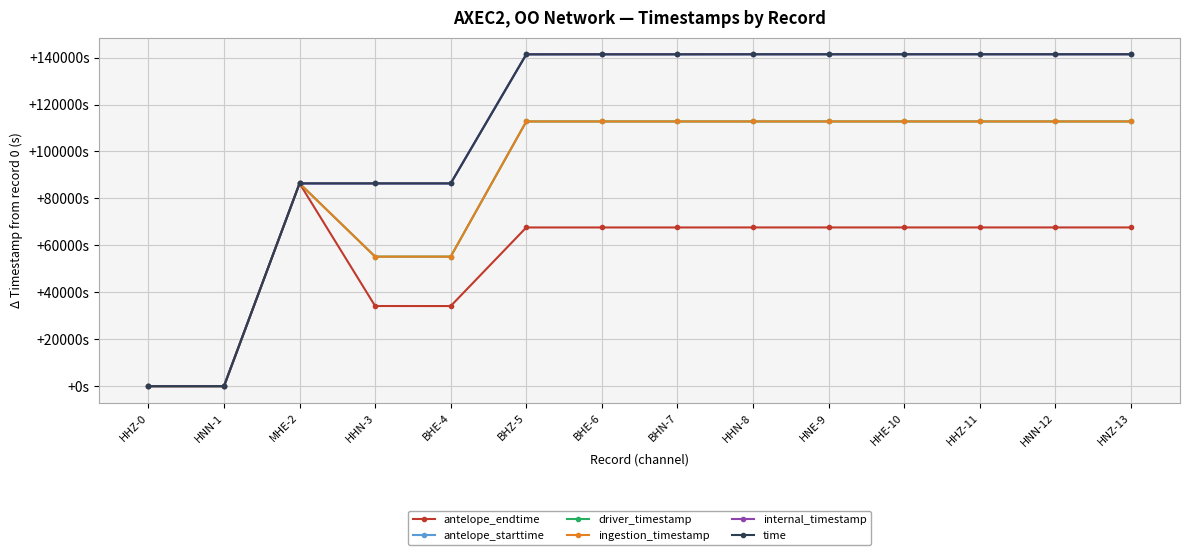

What is the difference between the second highest and minimum values in the antelope_endtime series?

67634.7